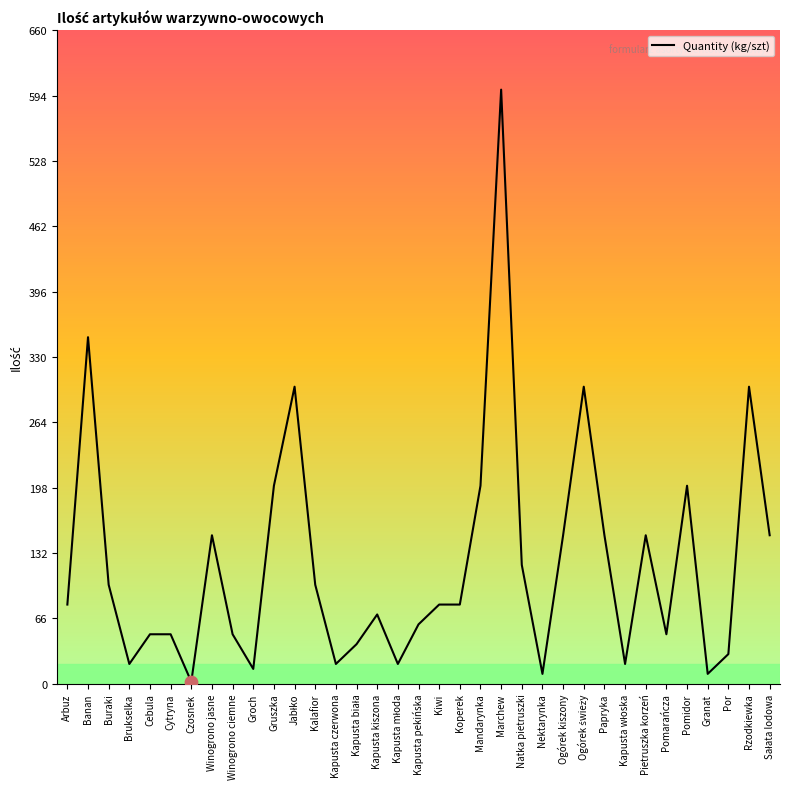

Approximately how many times larger is the value at Groch compared to Rzodkiewka?

0.1